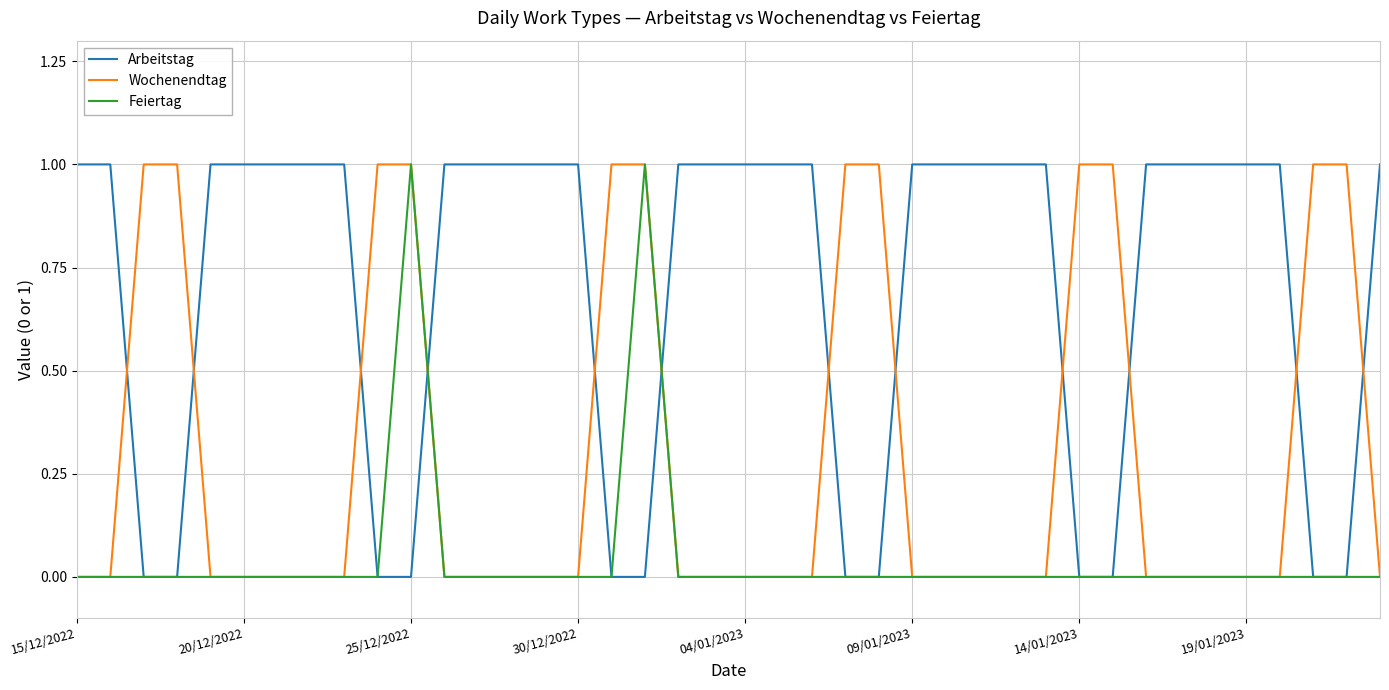

After their last crossing, which series has the higher values: Arbeitstag or Wochenendtag?

Arbeitstag